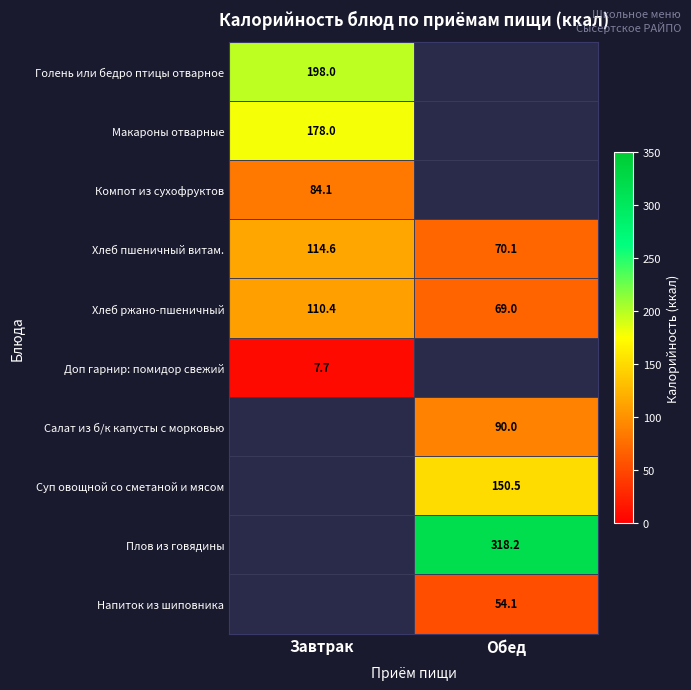

At how many categories does at least one series exceed 104?

2